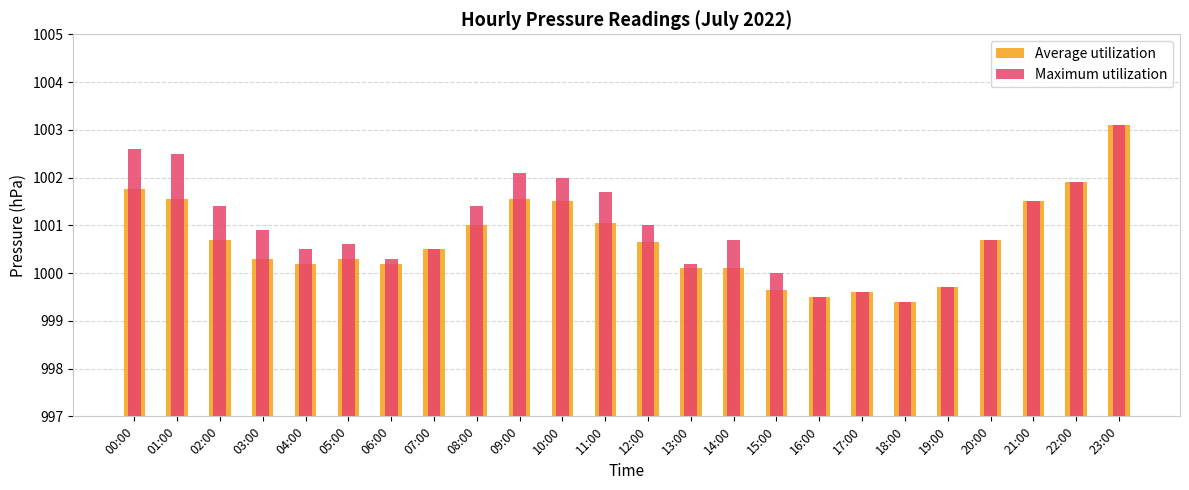

Does the chart contain any negative values?

No